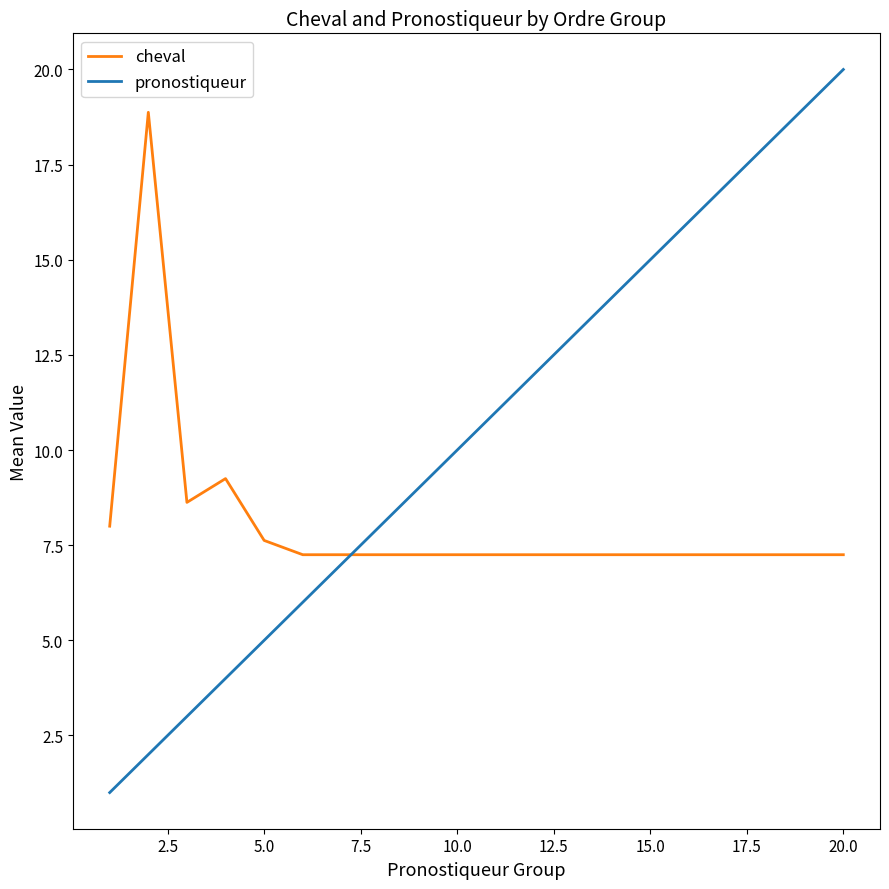

What is the minimum value shown in the chart?

1.0